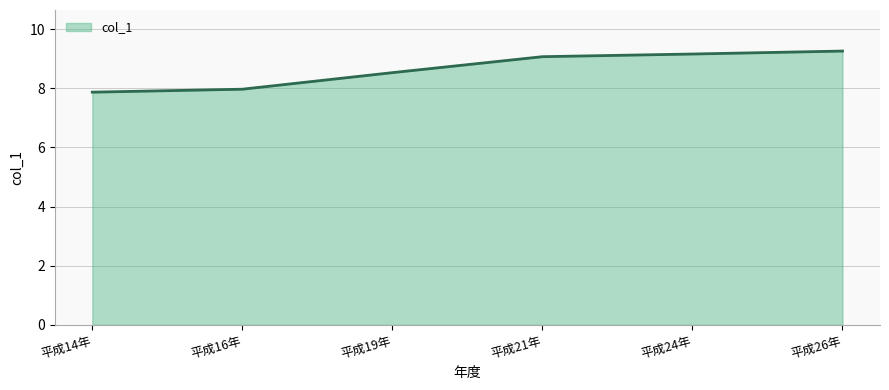

True or false: the data has more than 0 interior local peaks.

False